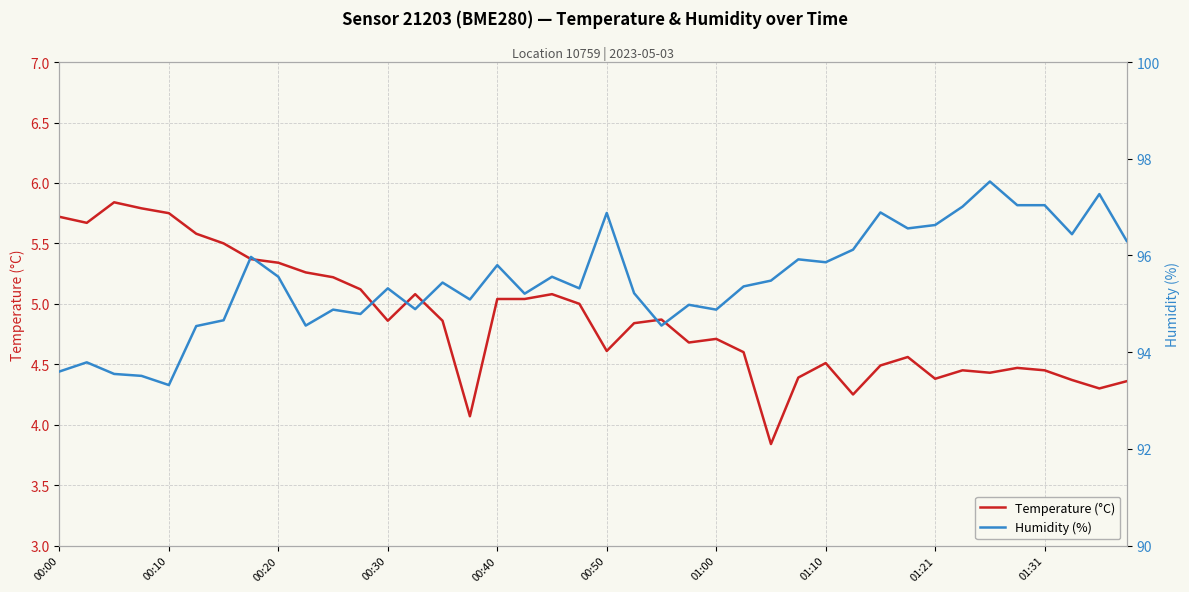

What is the maximum value shown in the chart?

97.5